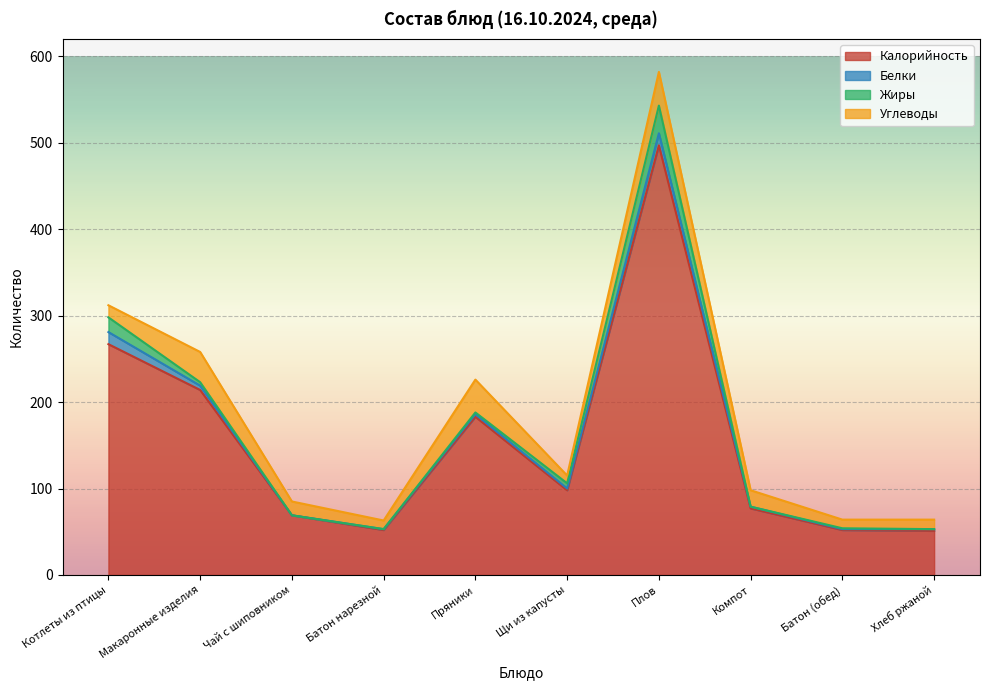

True or false: Углеводы has a value of 38 at Пряники.

True